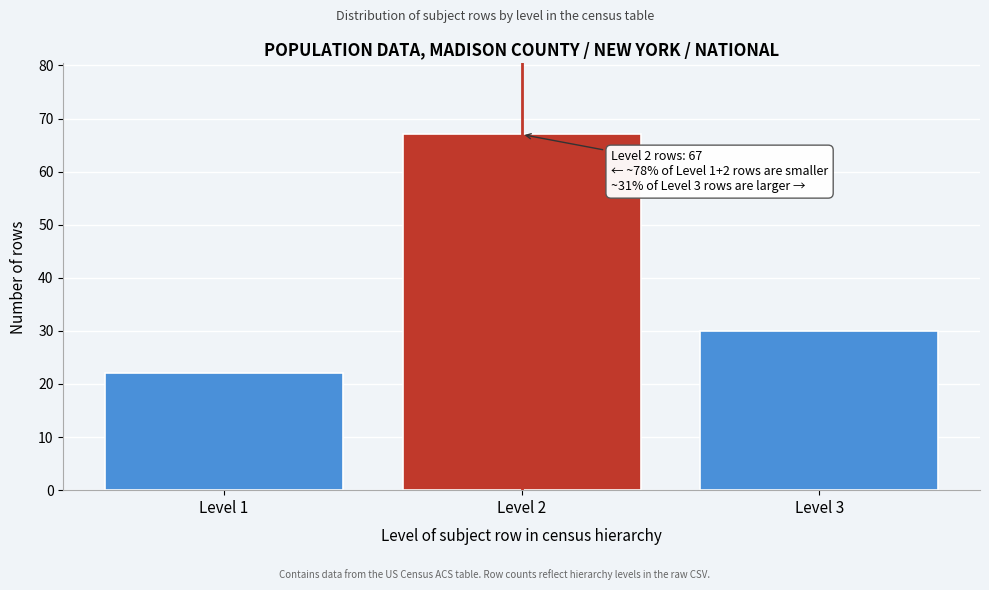

Reading right to left, list all the values displayed in this chart.

Level 3=30	Level 2=67	Level 1=22